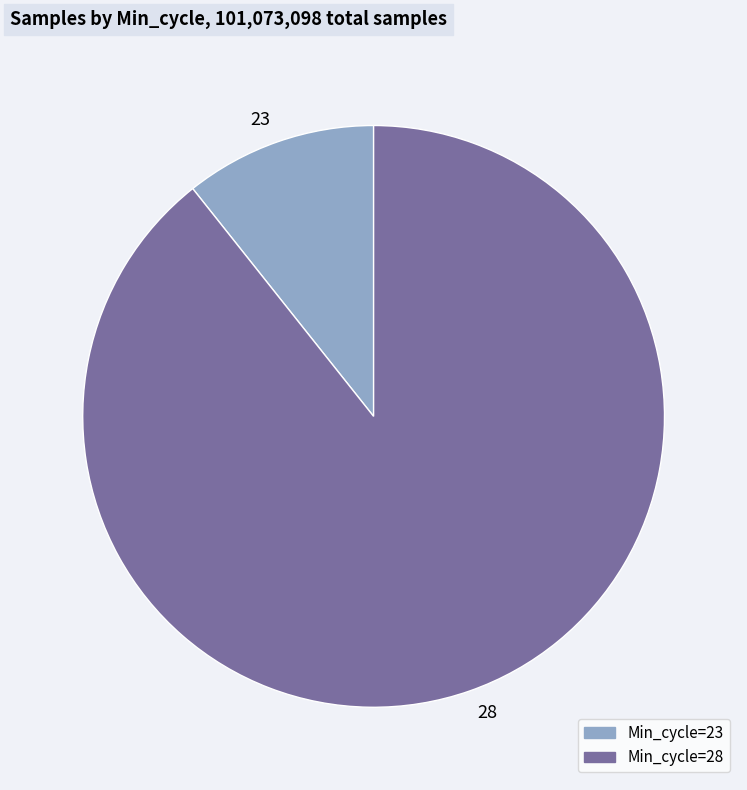

Which has a higher value, 23 or 28?

28